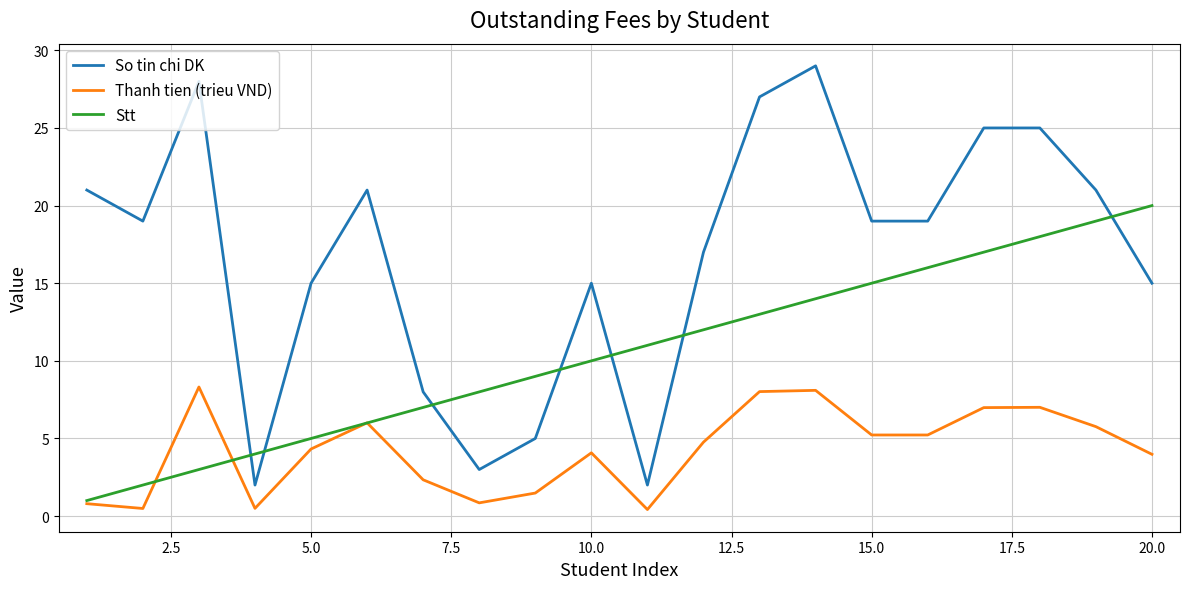

True or false: Thanh tien (trieu VND) has more than 1 interior local peaks.

True